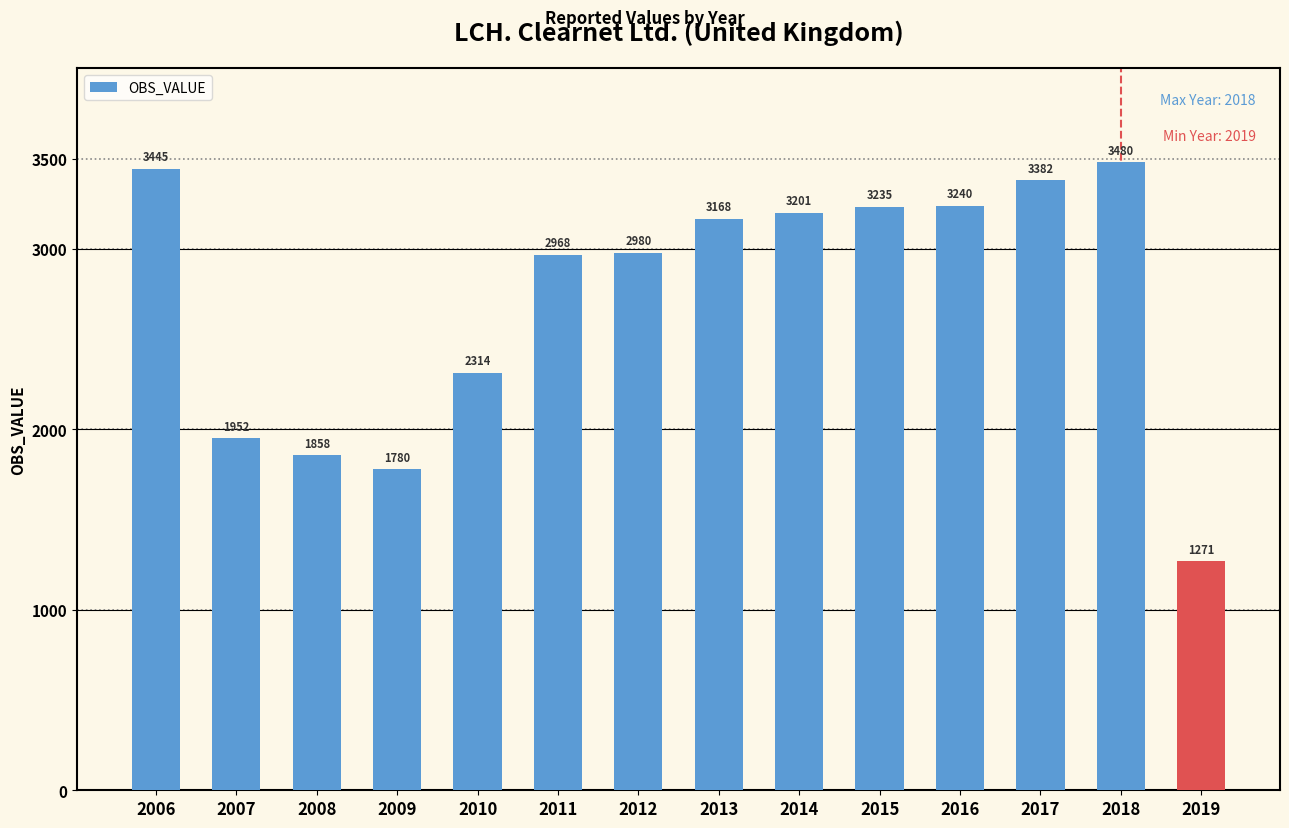

What is the difference between the maximum and minimum values?

2209